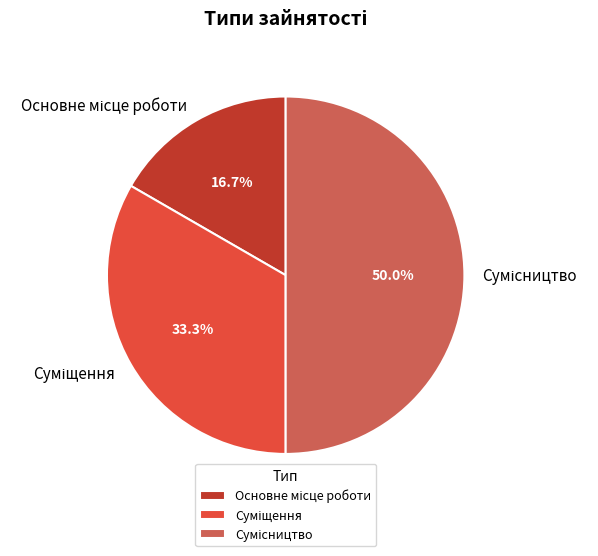

To the nearest percent, what is the difference between the Сумісництво and Суміщення slice percentages?

17%